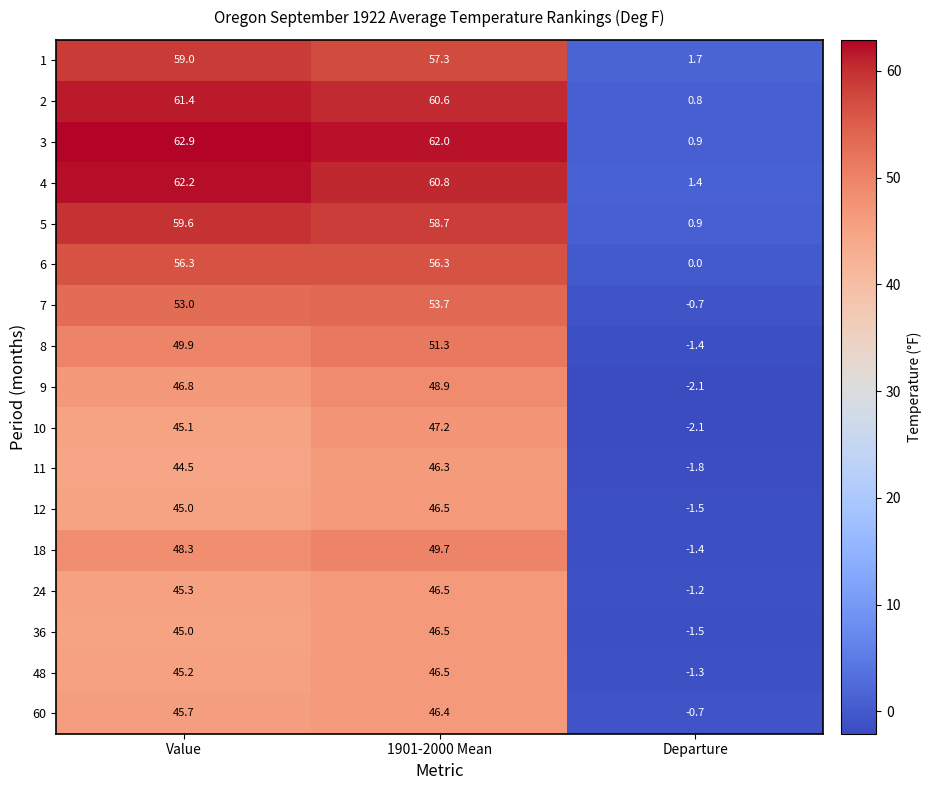

What is the total value across all series at 1901-2000 Mean?

885.2